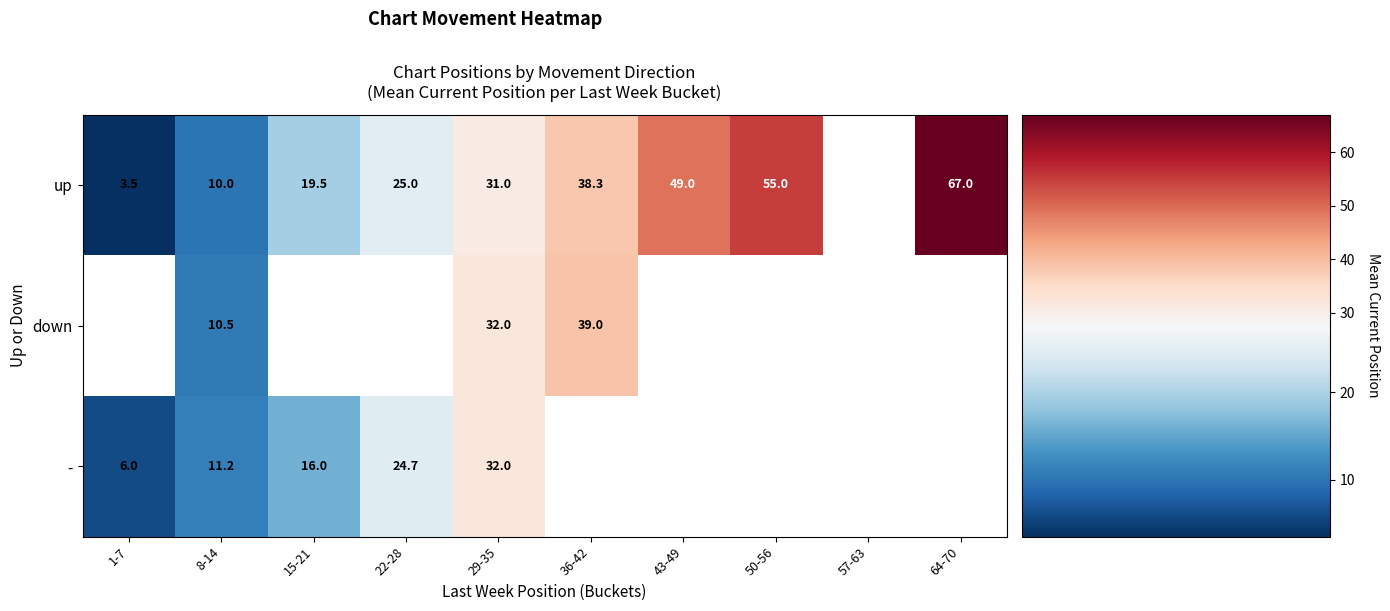

Between 43-49 and 64-70, which is larger?

64-70